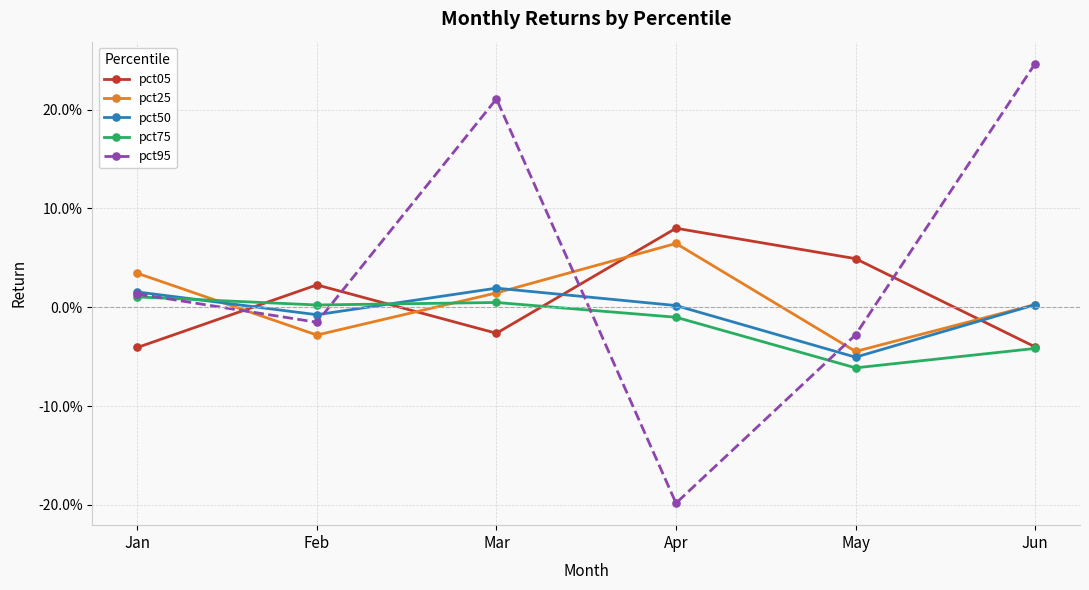

Is it true that pct75 equals 0.0 at Feb?

False